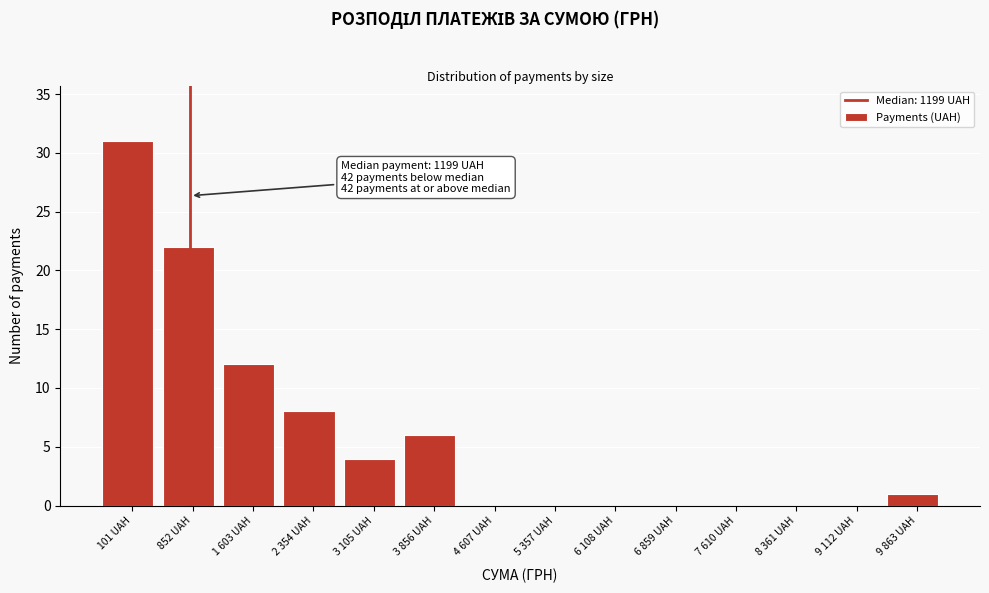

Reading right to left, what are all the values shown in this chart?

9 863 UAH=1	9 112 UAH=0	8 361 UAH=0	7 610 UAH=0	6 859 UAH=0	6 108 UAH=0	5 357 UAH=0	4 607 UAH=0	3 856 UAH=6	3 105 UAH=4	2 354 UAH=8	1 603 UAH=12	852 UAH=22	101 UAH=31